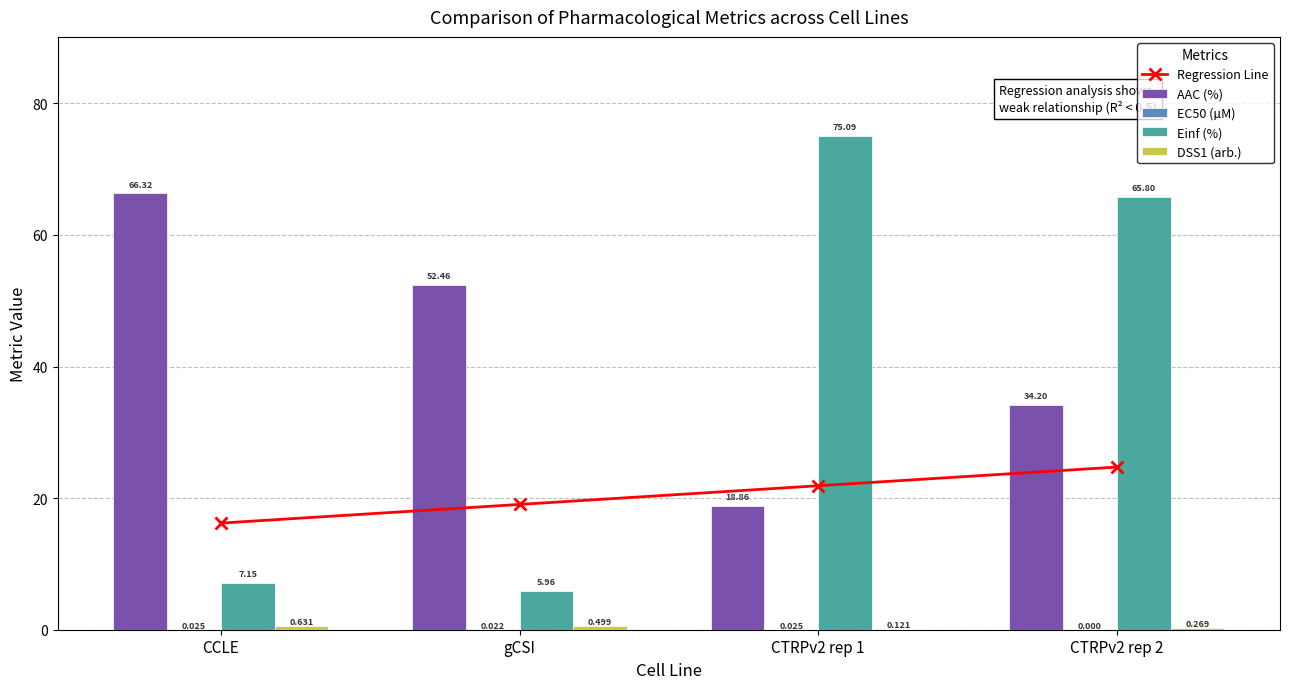

How many values in the Einf (%) series exceed 65?

2